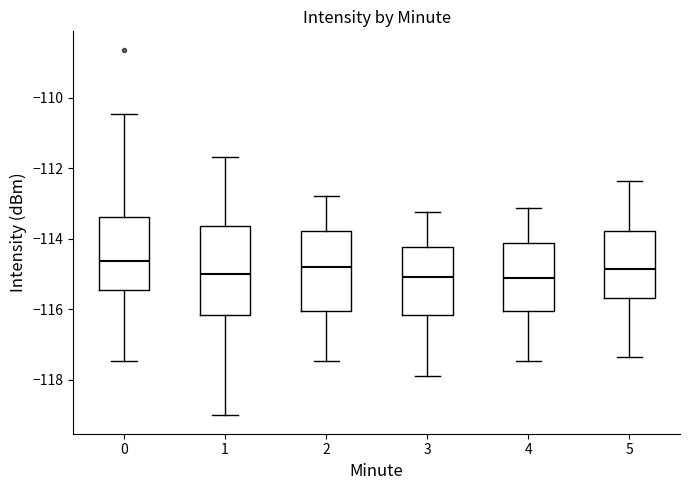

Where does the lower whisker of the box at x = 1 end on the y-axis? The values are not printed on the chart, so give them approximately, as read against the axis.

-119.0